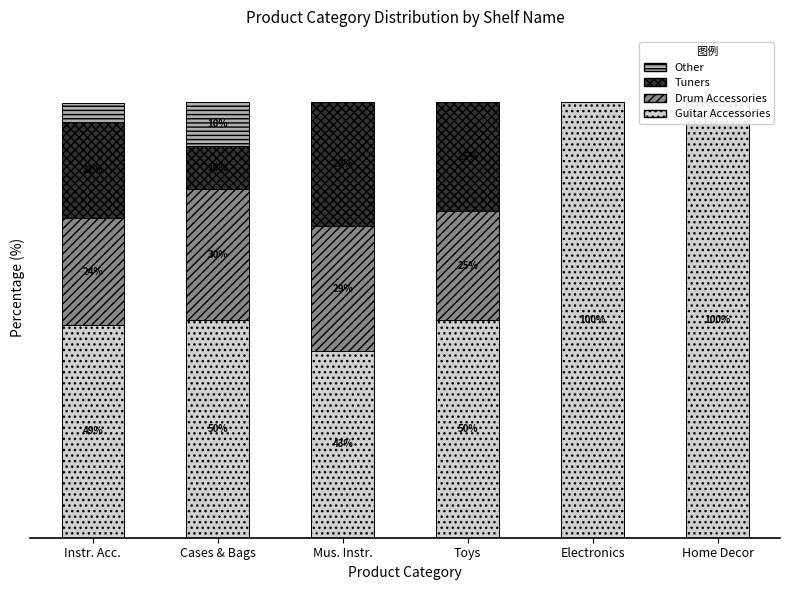

What is the average value of the Drum Accessories series?

18.0